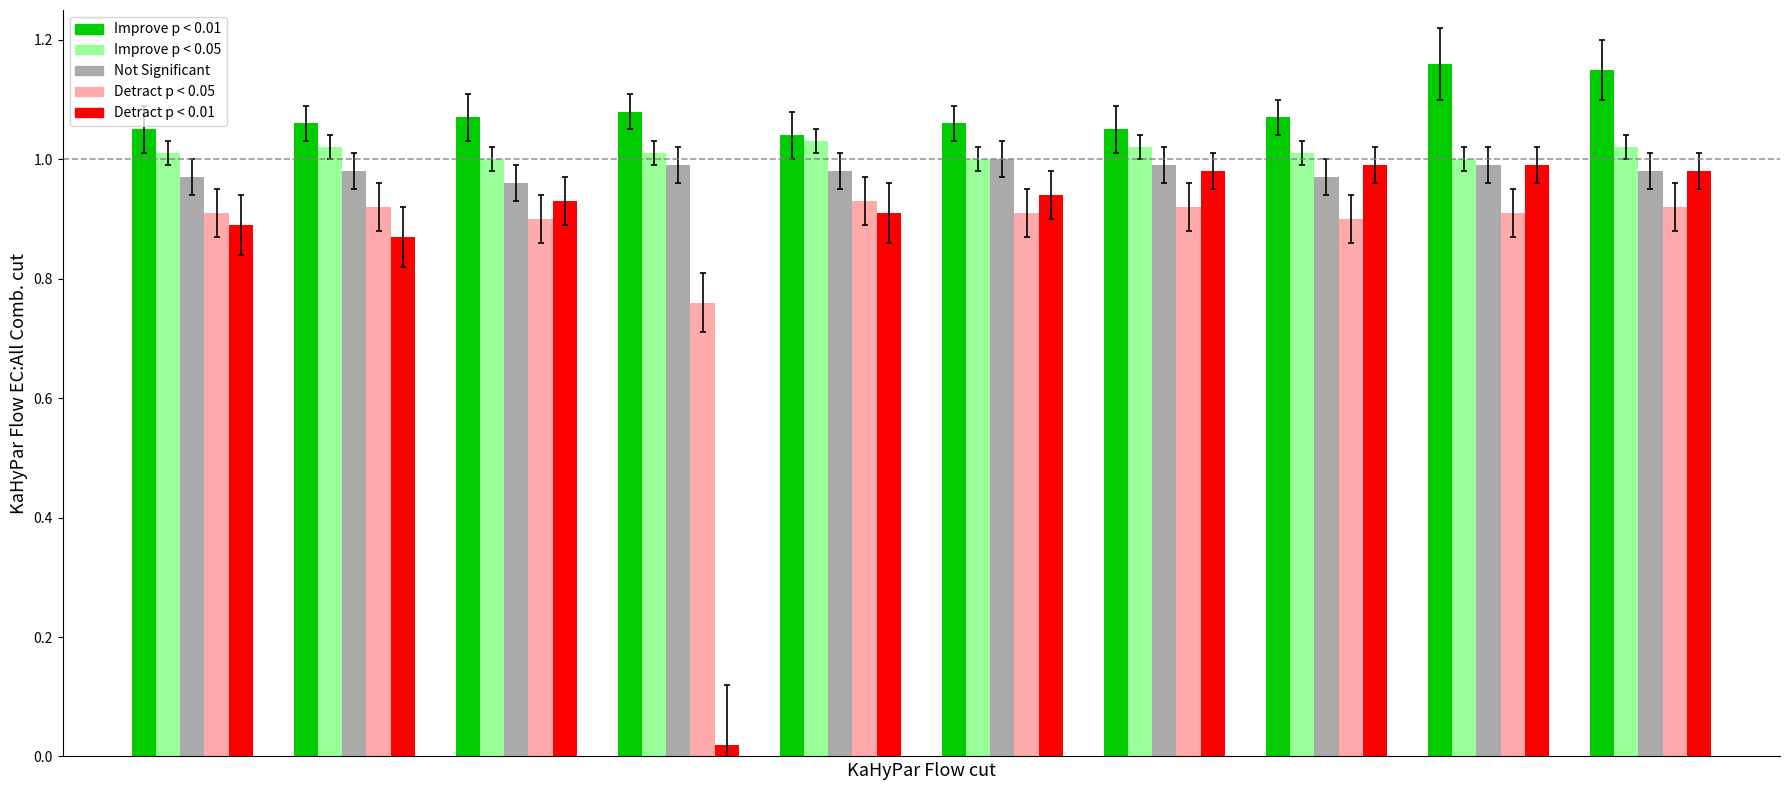

Which series has the largest range (max minus min)?

Detract p < 0.01